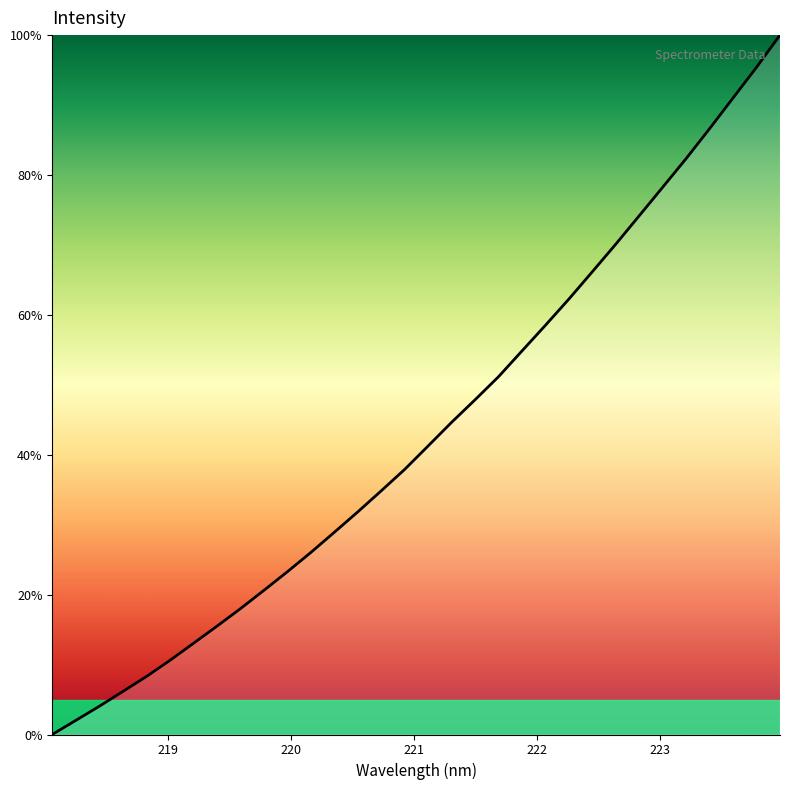

What is the greatest value displayed?

100.0